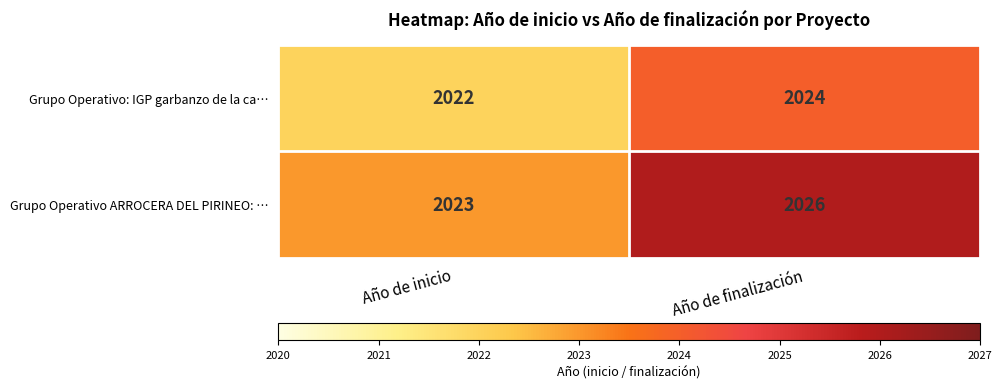

Which series has the widest spread of values?

Grupo Operativo ARROCERA DEL PIRINEO: …